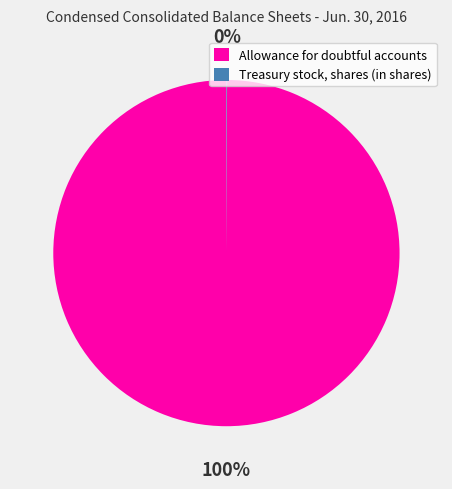

To the nearest percent, what is the difference between the largest and smallest slice percentages?

100%